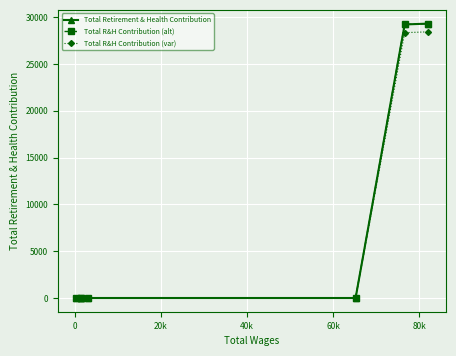

The Total Retirement & Health Contribution series shows 12929.6 at 20k. True or false?

False